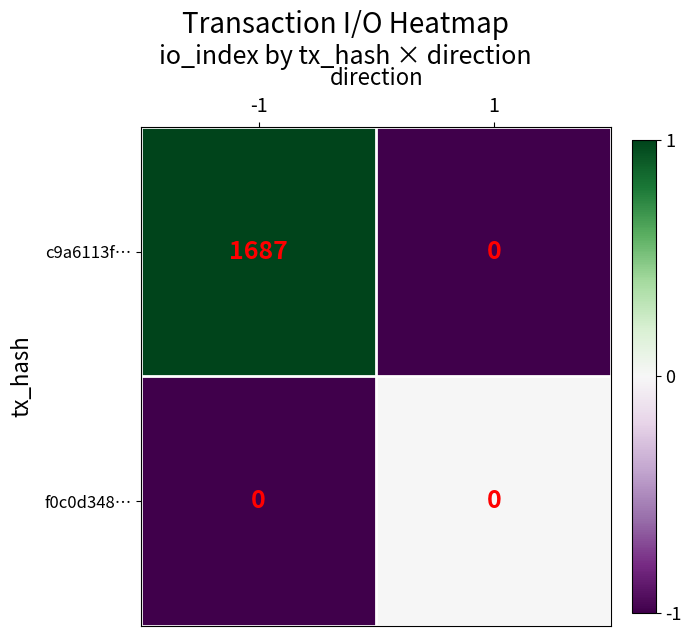

Reading left to right, transcribe all the data shown in this chart.

c9a6113f…: -1=1687	1=0
f0c0d348…: -1=0	1=0